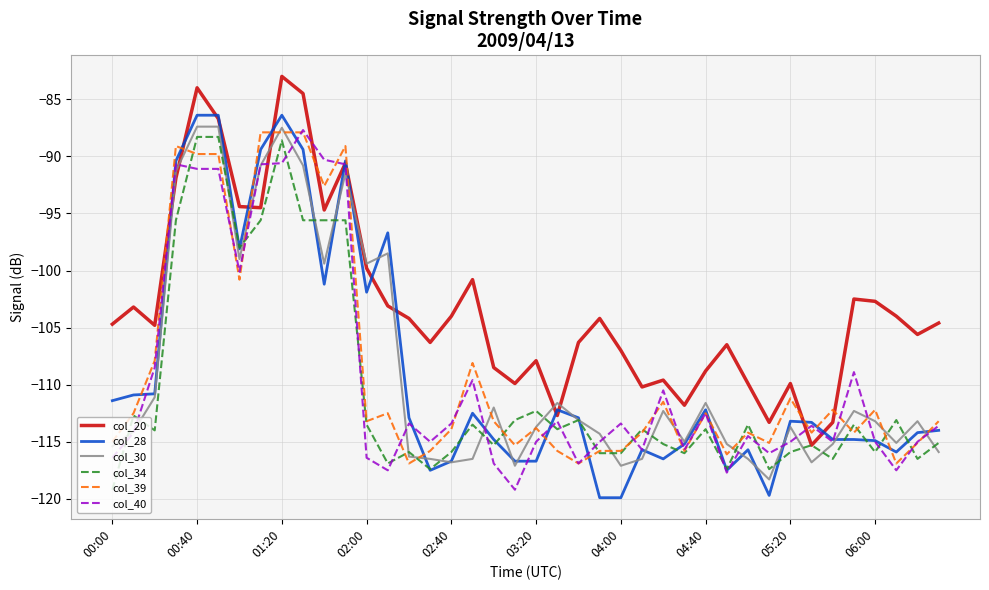

Which series has the largest total across all categories?

col_20